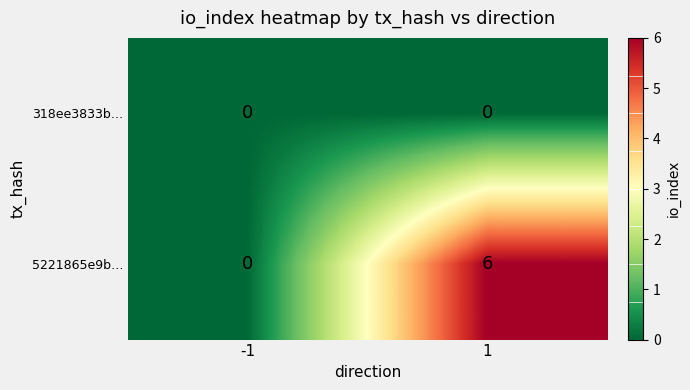

Reading left to right, what are all the values shown in this chart?

318ee3833b…: -1=0	1=0
5221865e9b…: -1=0	1=6